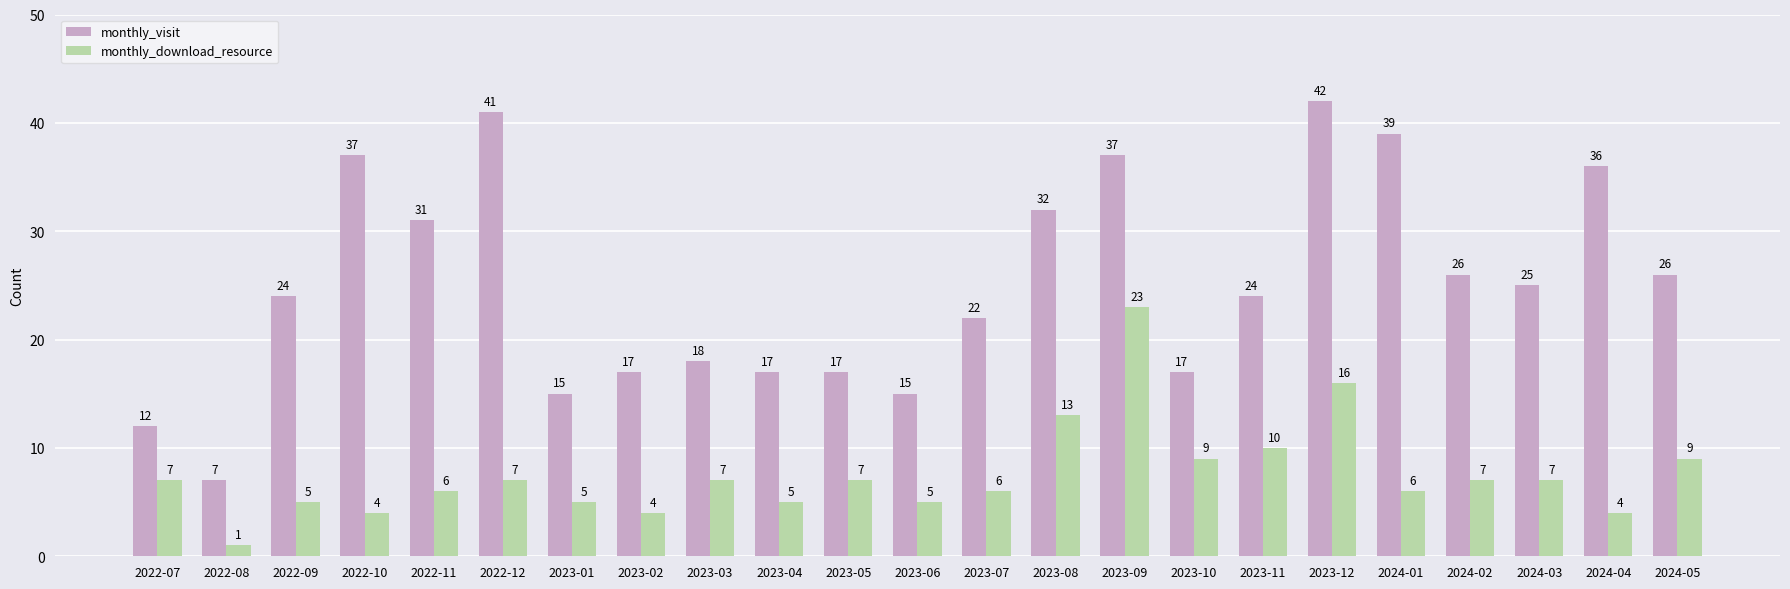

What is the difference between the highest and lowest values at 2023-04?

12